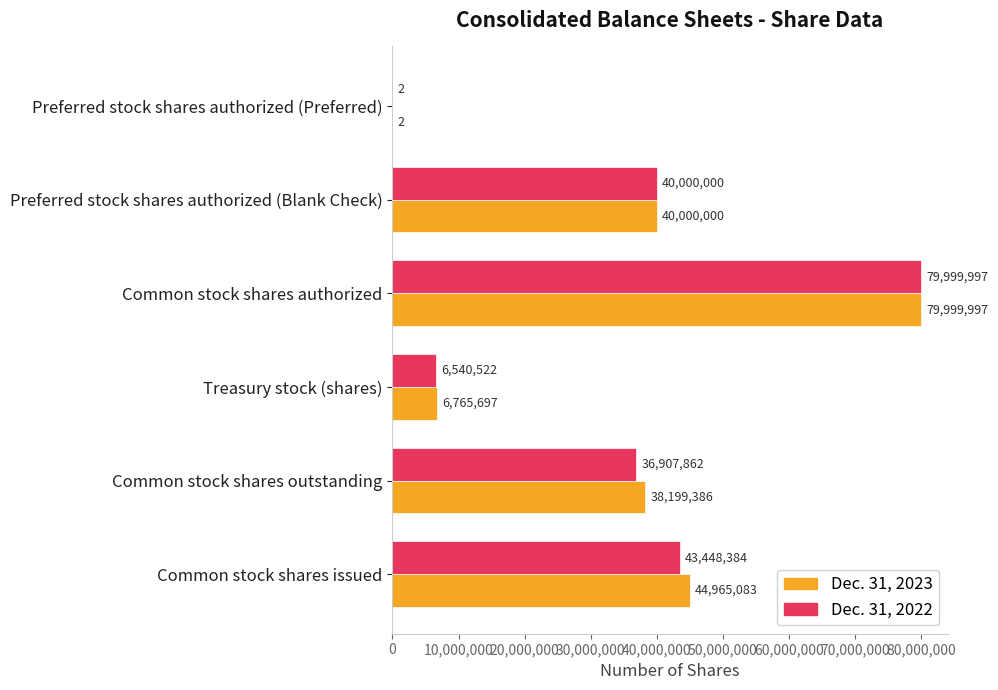

What is the sum of all Dec. 31, 2022 values?

206896767